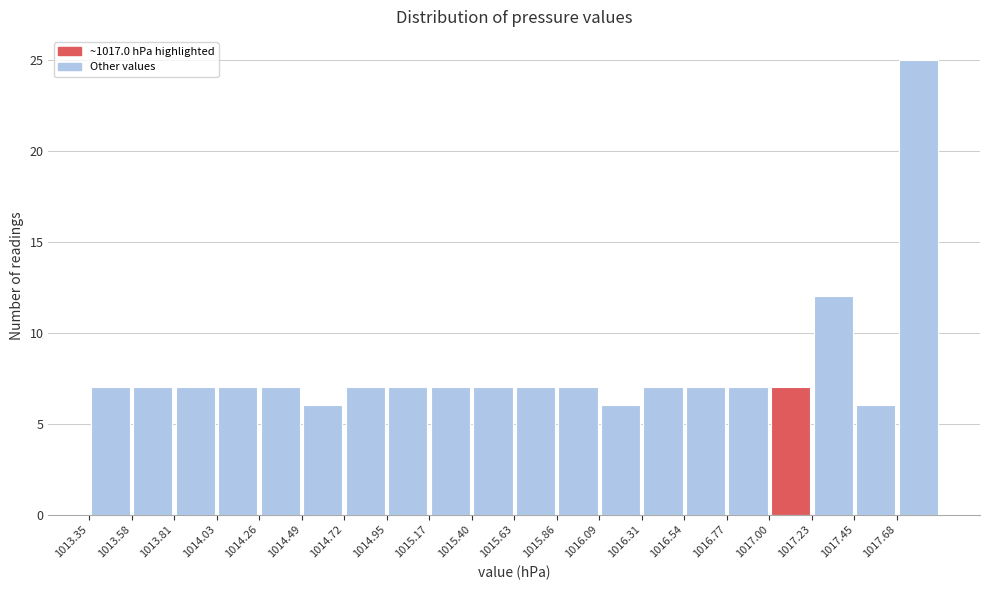

Reading left to right, transcribe this chart: for each bar, give the range it covers on the x-axis and its height. Neither the bar edges nor the heights are printed on the chart, so give them approximately, as read against the axes.

1013.35 to 1013.60: 7
1013.60 to 1013.80: 7
1013.80 to 1014.05: 7
1014.05 to 1014.25: 7
1014.25 to 1014.50: 7
1014.50 to 1014.70: 6
1014.70 to 1014.95: 7
1014.95 to 1015.15: 7
1015.15 to 1015.40: 7
1015.40 to 1015.65: 7
1015.65 to 1015.85: 7
1015.85 to 1016.10: 7
1016.10 to 1016.30: 6
1016.30 to 1016.55: 7
1016.55 to 1016.75: 7
1016.75 to 1017.00: 7
1017.00 to 1017.25: 7
1017.25 to 1017.45: 12
1017.45 to 1017.70: 6
1017.70 to 1017.90: 25